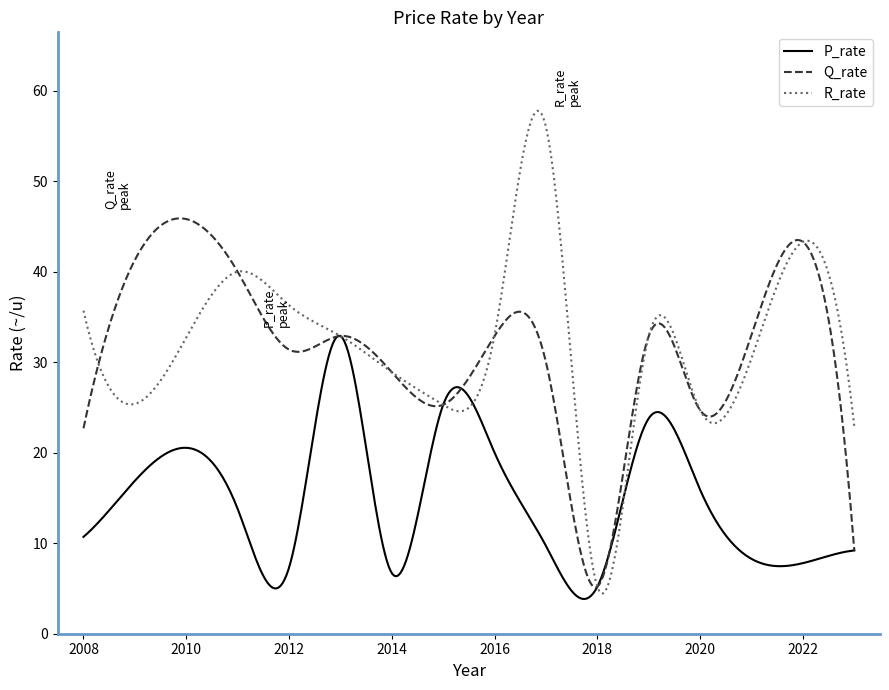

What is the maximum value shown in the chart?

57.8